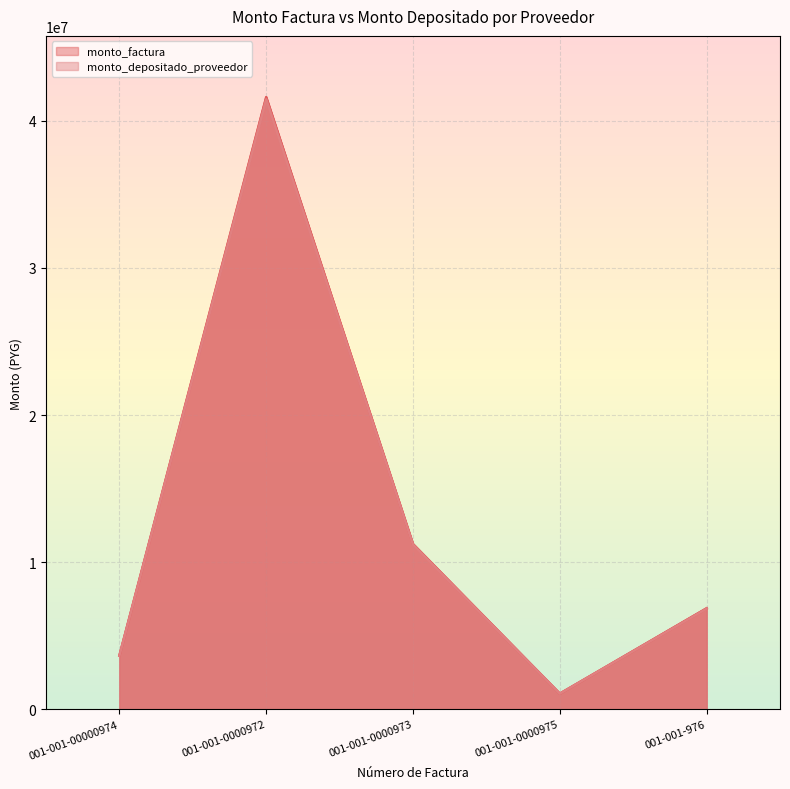

True or false: monto_factura has more than 1 points higher than both neighbors.

False